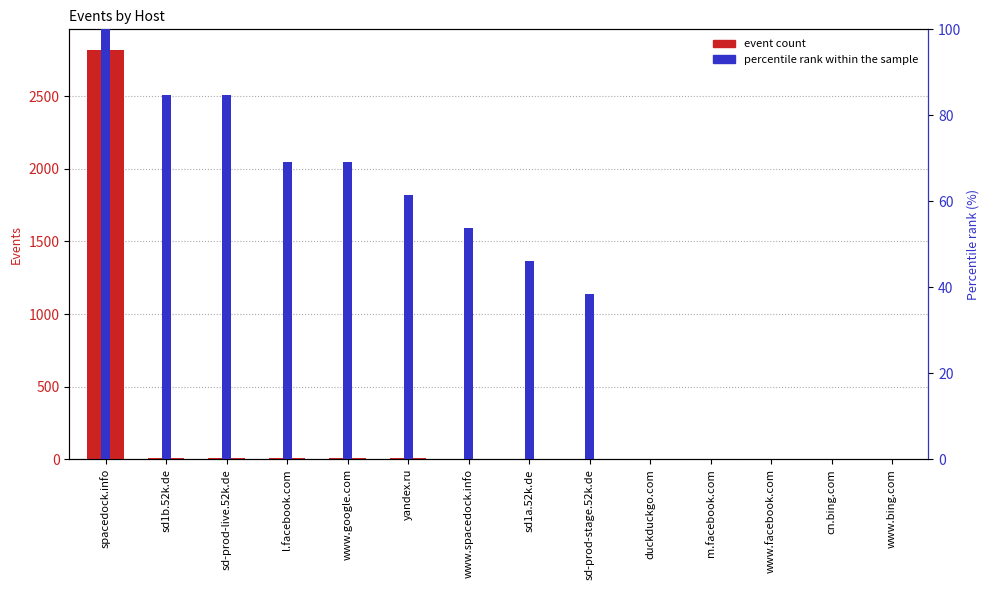

Reading left to right, extract all data points from this chart.

spacedock.info=2818	sd1b.52k.de=9	sd-prod-live.52k.de=9	l.facebook.com=8	www.google.com=8	yandex.ru=7	www.spacedock.info=5	sd1a.52k.de=3	sd-prod-stage.52k.de=2	duckduckgo.com=1	m.facebook.com=1	www.facebook.com=1	cn.bing.com=1	www.bing.com=1